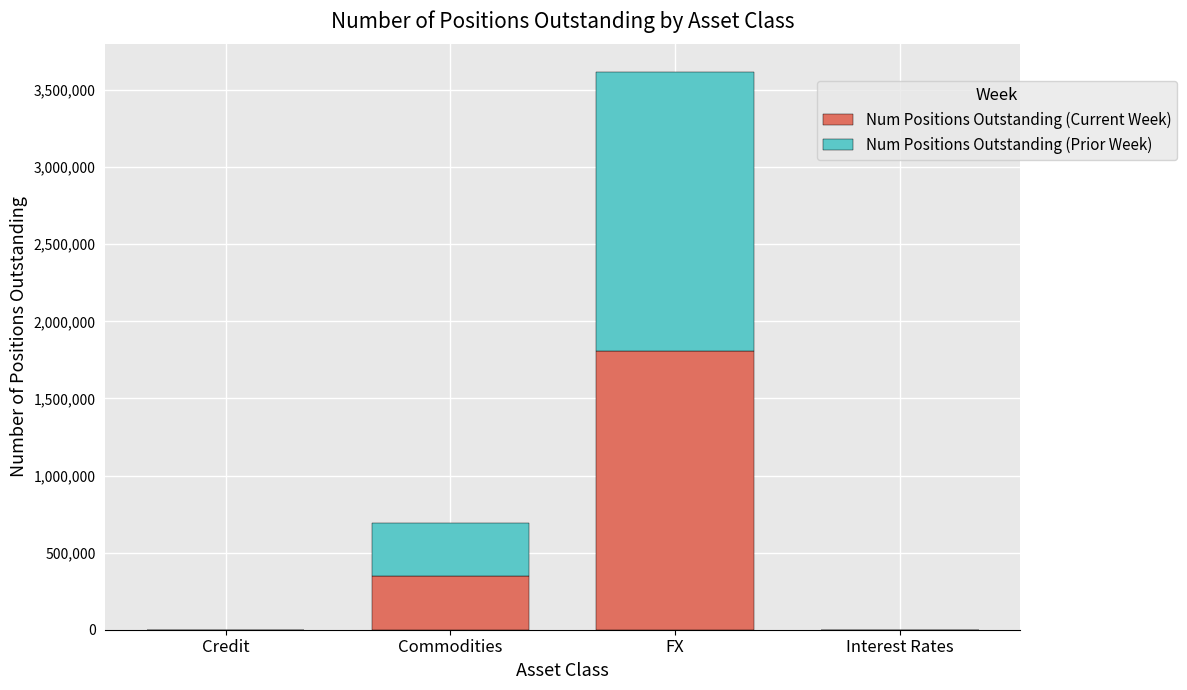

At which category is the sum across all series the highest?

FX